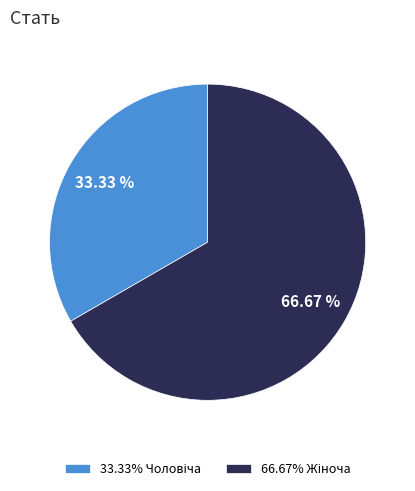

Is there any slice that represents more than half of the pie?

Yes